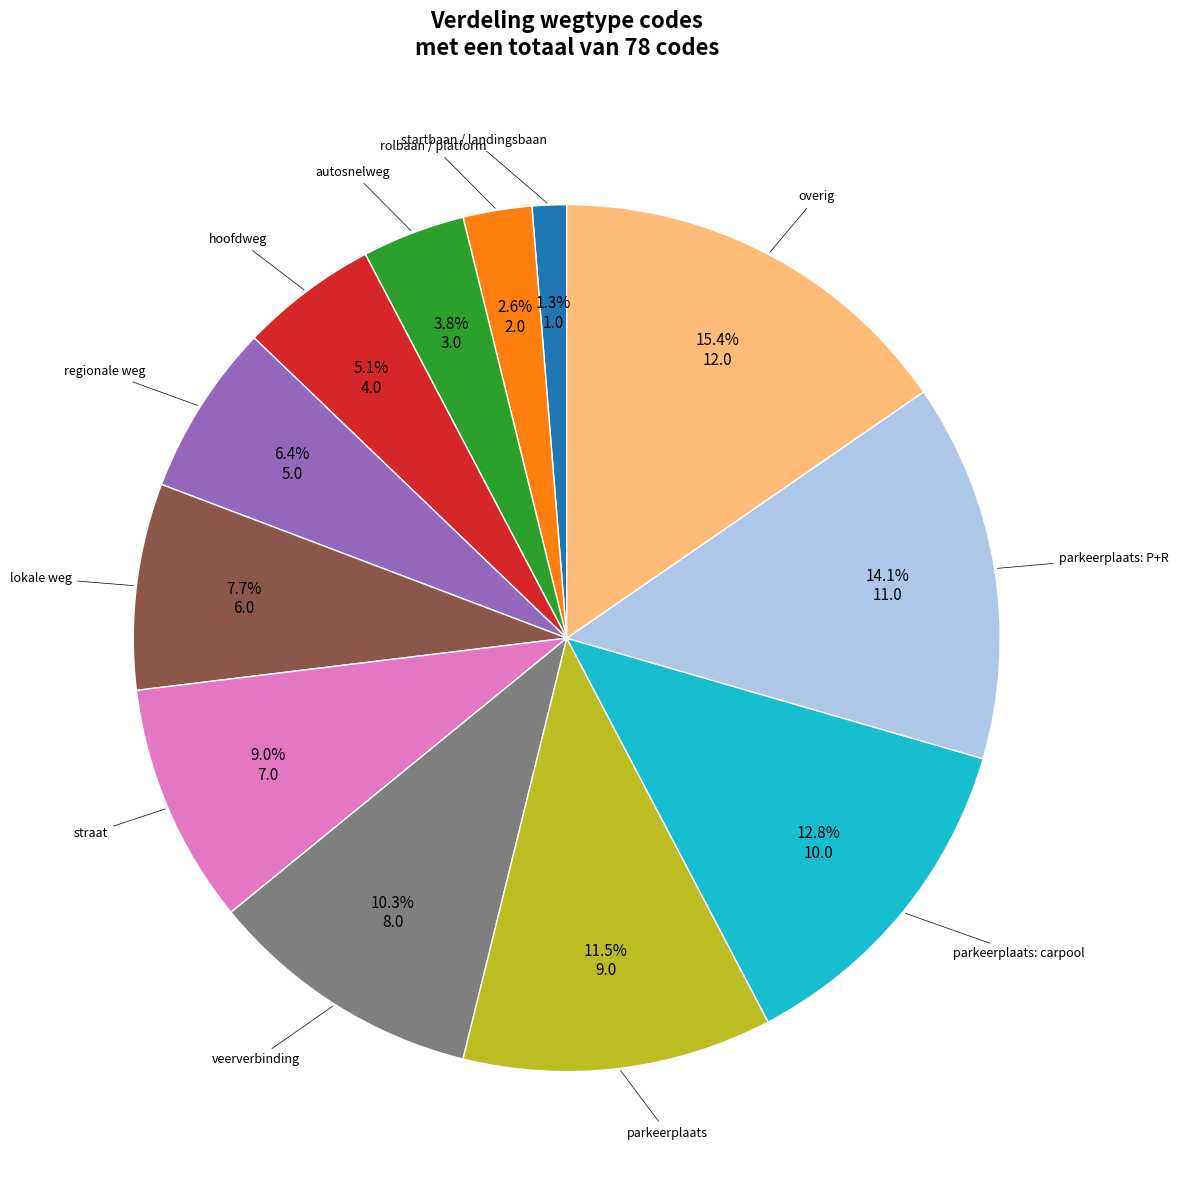

Does any single category account for the majority?

No